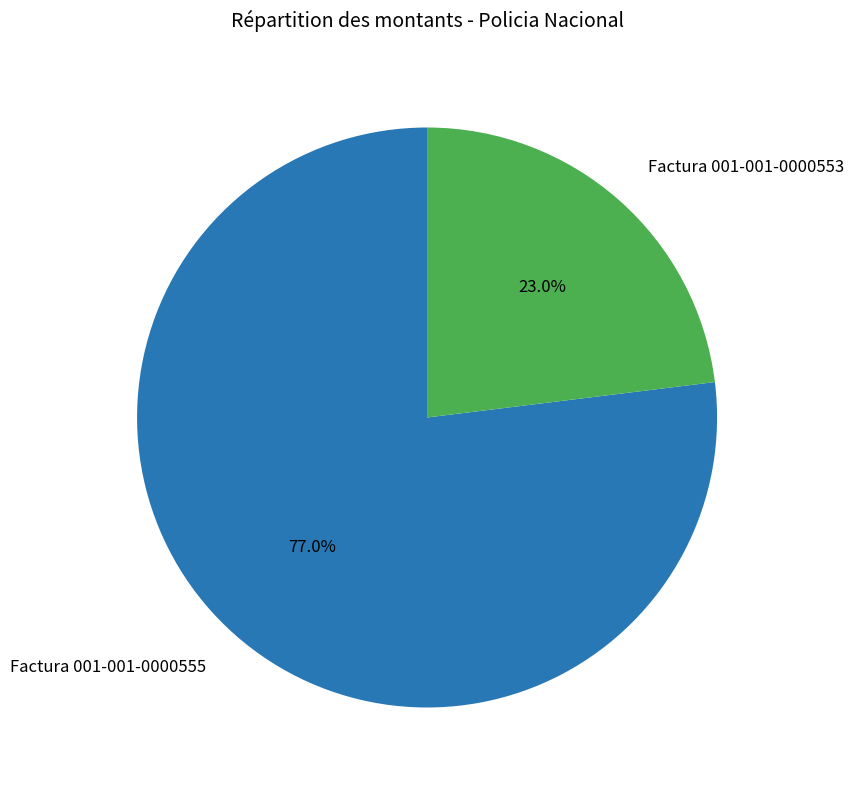

To the nearest percent, what is the difference between the Factura 001-001-0000555 and Factura 001-001-0000553 slice percentages?

54%